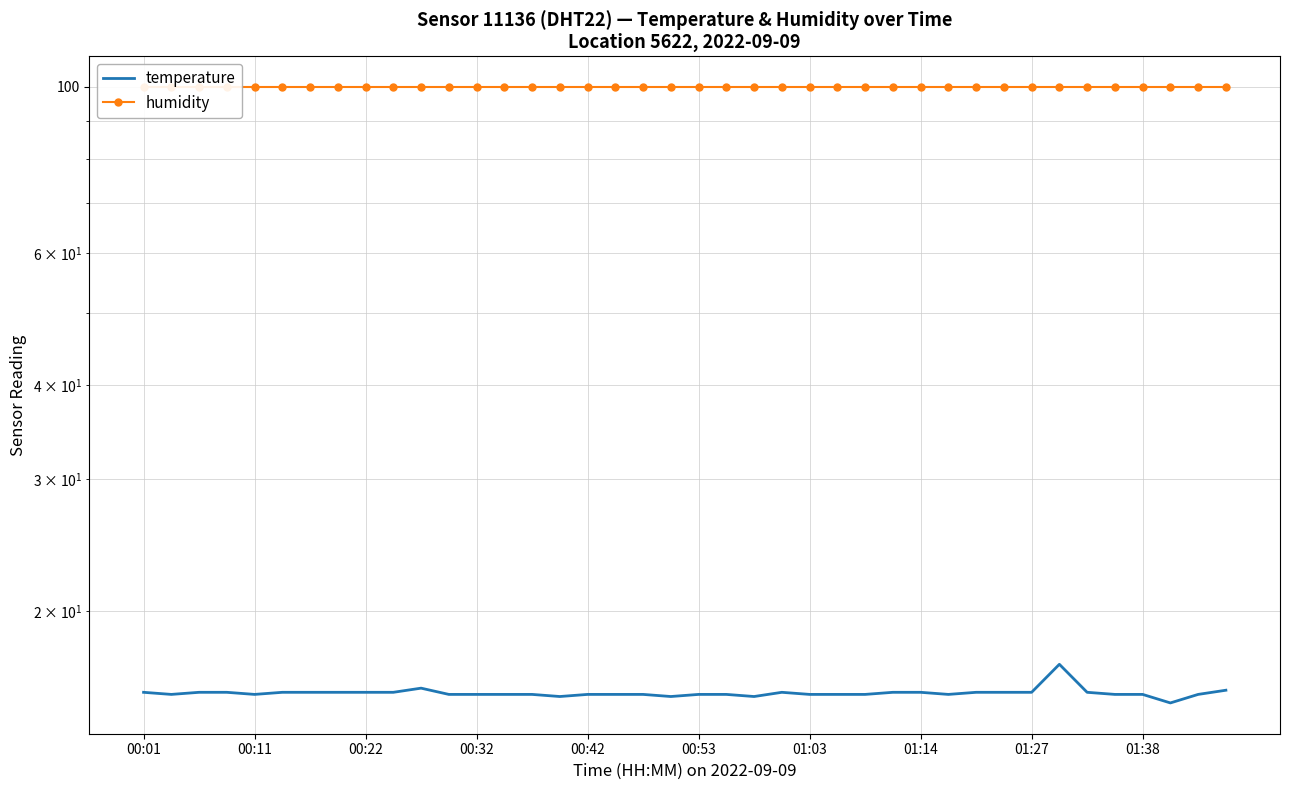

At which category does temperature reach its first local peak?

10